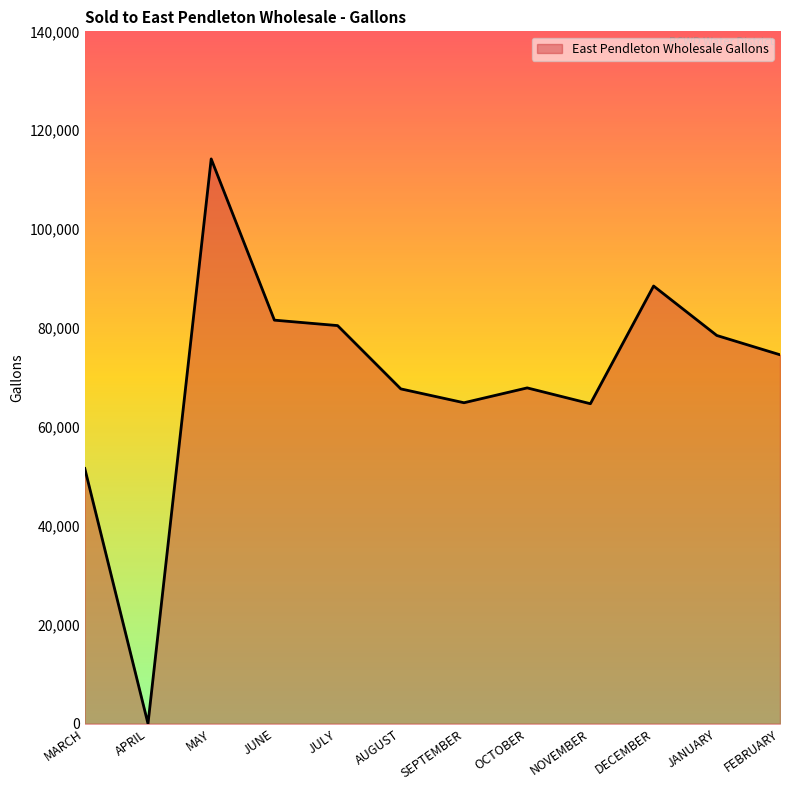

What is the average value?

69558